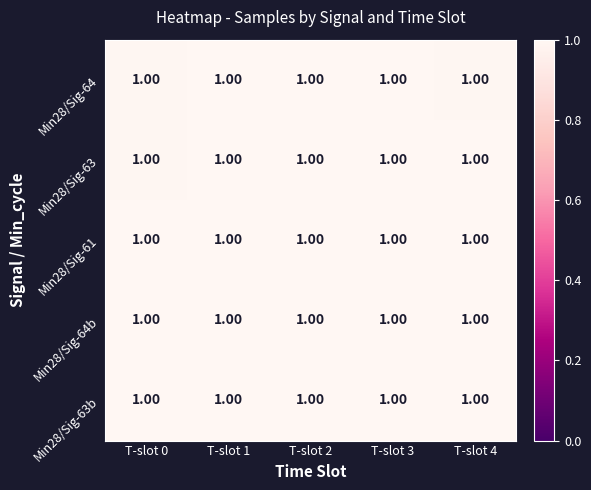

At which label does Min28/Sig-64b reach its peak?

T-slot 3